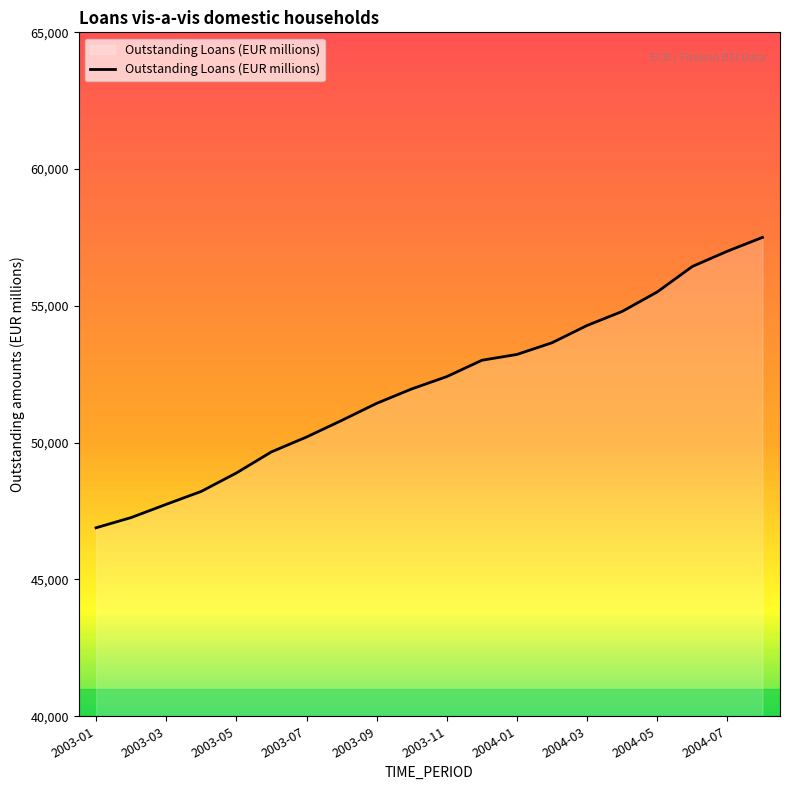

What is the greatest value displayed?

57504